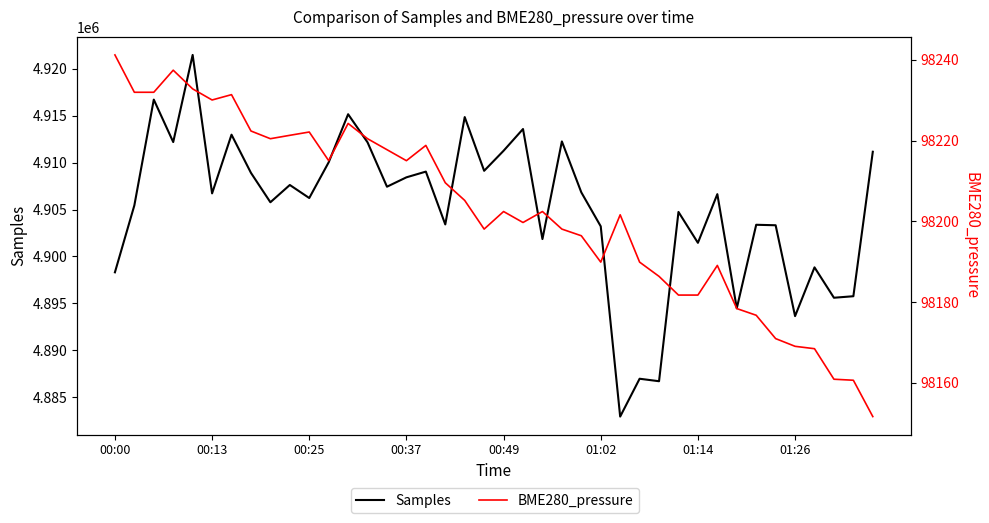

How many values in the BME280_pressure series are below 98202?

19